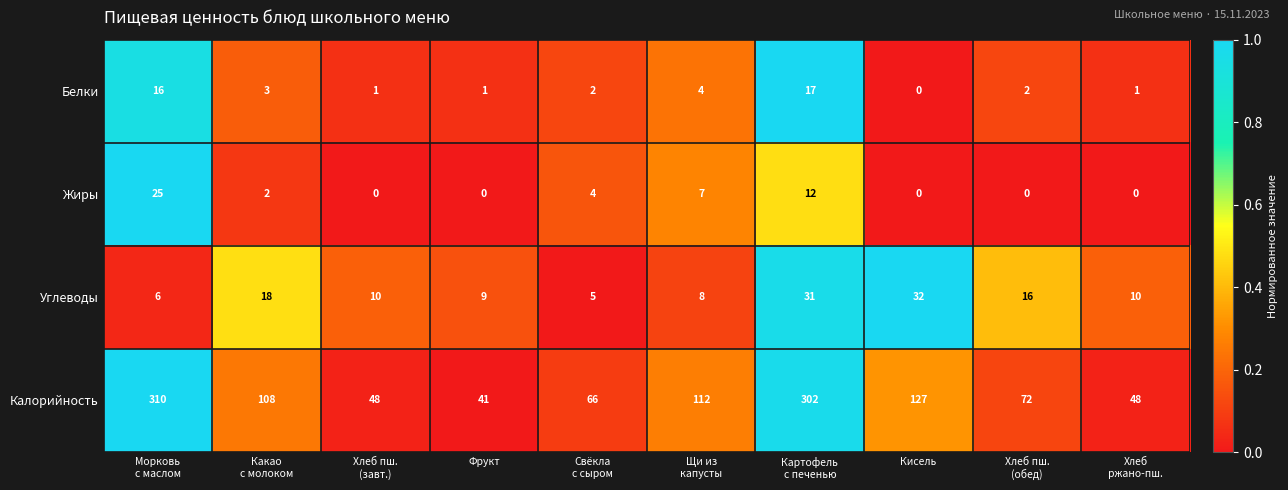

What is the difference between the maximum and minimum values in the Жиры series?

25